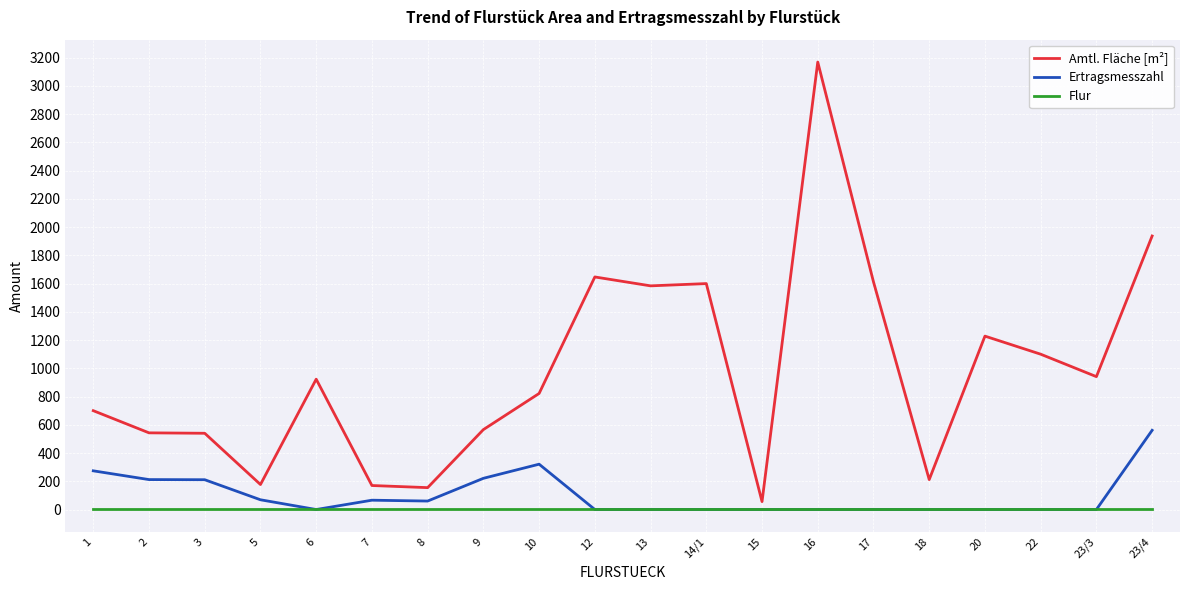

Is it true that Amtl. Fläche [m²] equals 1100 at 22?

True